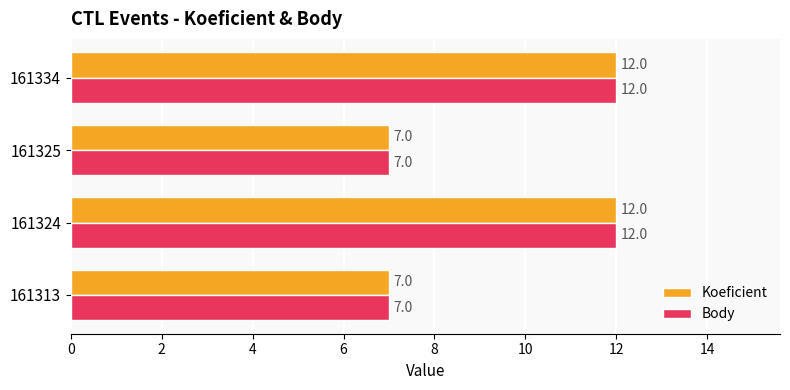

How many Koeficient values are between 7 and 12?

4